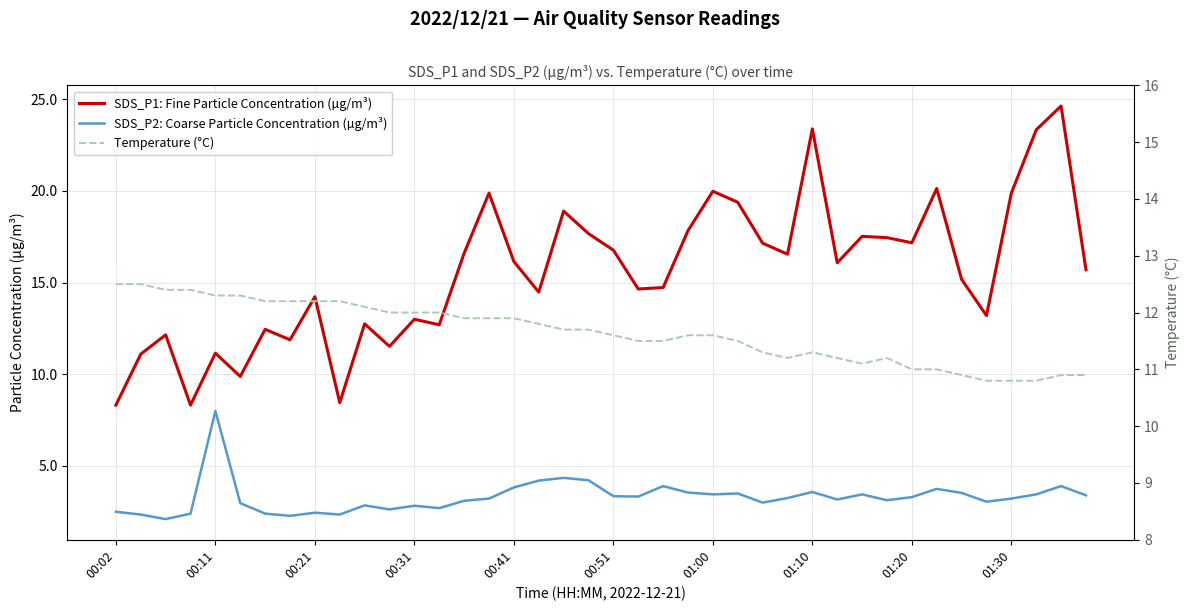

What are all the series names shown in the legend?

SDS_P1: Fine Particle Concentration (µg/m³), SDS_P2: Coarse Particle Concentration (µg/m³), Temperature (°C)